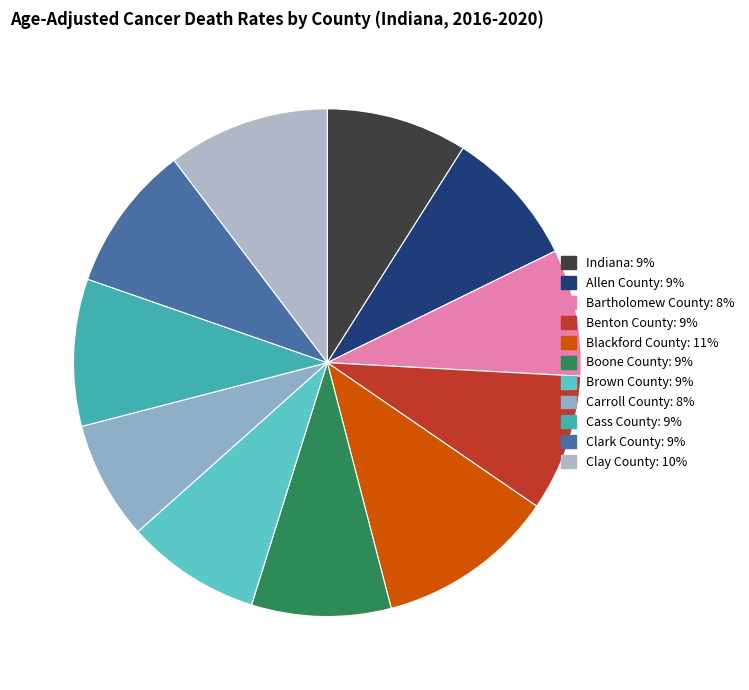

Which slice is the largest?

Blackford County